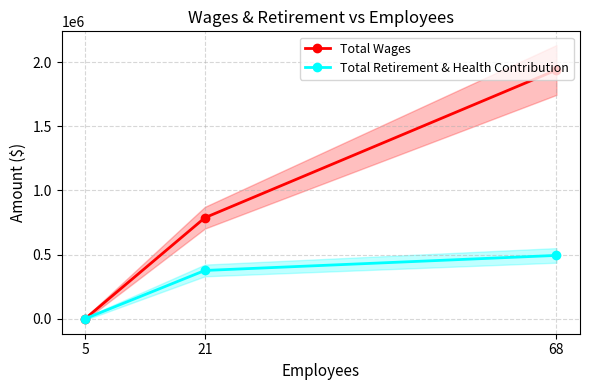

How many data points in Total Retirement & Health Contribution are less than 376236?

1